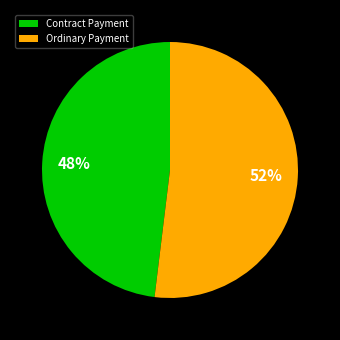

The Contract Payment slice represents 53% of the pie. True or false?

False